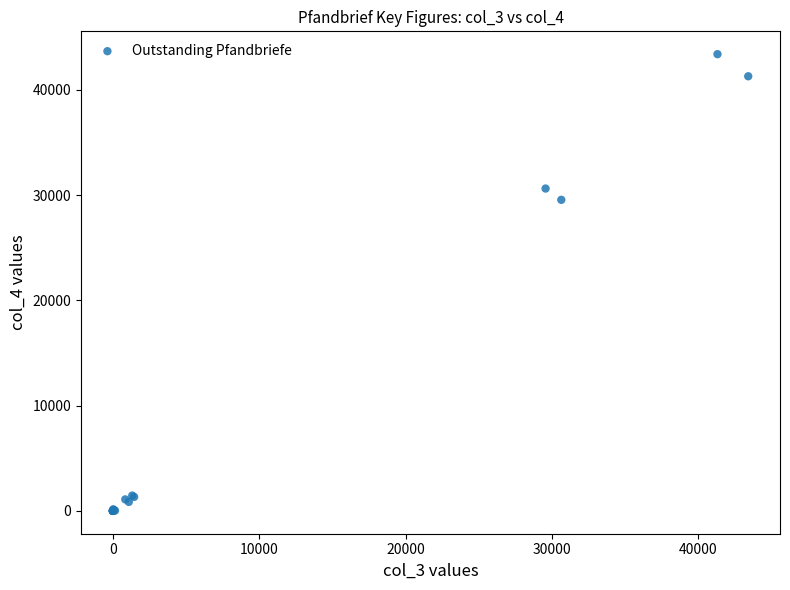

What Y value in the scatter plot is closest to 21699?

29557.5